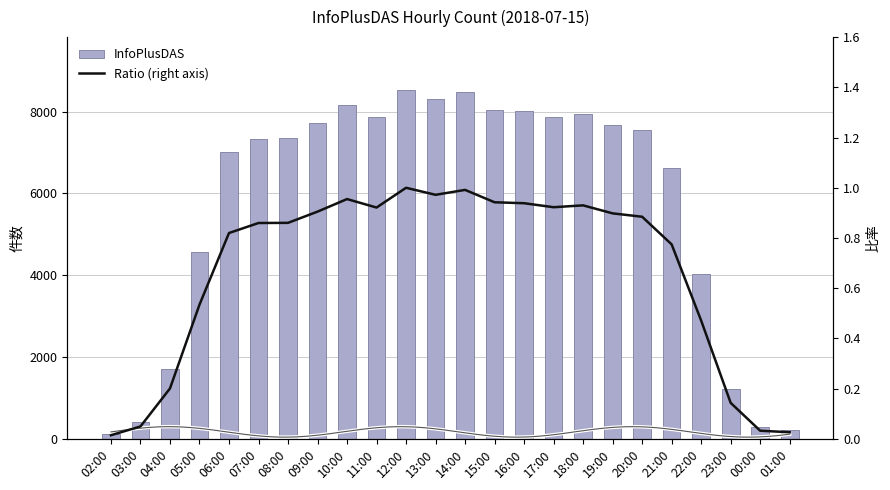

Reading right to left, list all the values displayed in this chart.

InfoPlusDAS: 01:00=226.0	00:00=279.0	23:00=1226.0	22:00=4025.0	21:00=6616.0	20:00=7556.0	19:00=7671.0	18:00=7943.0	17:00=7880.0	16:00=8016.0	15:00=8048.0	14:00=8469.0	13:00=8302.0	12:00=8541.0	11:00=7869.0	10:00=8157.0	09:00=7730.0	08:00=7348.0	07:00=7343.0	06:00=7002.0	05:00=4565.0	04:00=1715.0	03:00=424.0	02:00=125.0
Ratio (right axis): 01:00=0.0	00:00=0.0	23:00=0.1	22:00=0.5	21:00=0.8	20:00=0.9	19:00=0.9	18:00=0.9	17:00=0.9	16:00=0.9	15:00=0.9	14:00=1.0	13:00=1.0	12:00=1.0	11:00=0.9	10:00=1.0	09:00=0.9	08:00=0.9	07:00=0.9	06:00=0.8	05:00=0.5	04:00=0.2	03:00=0.0	02:00=0.0